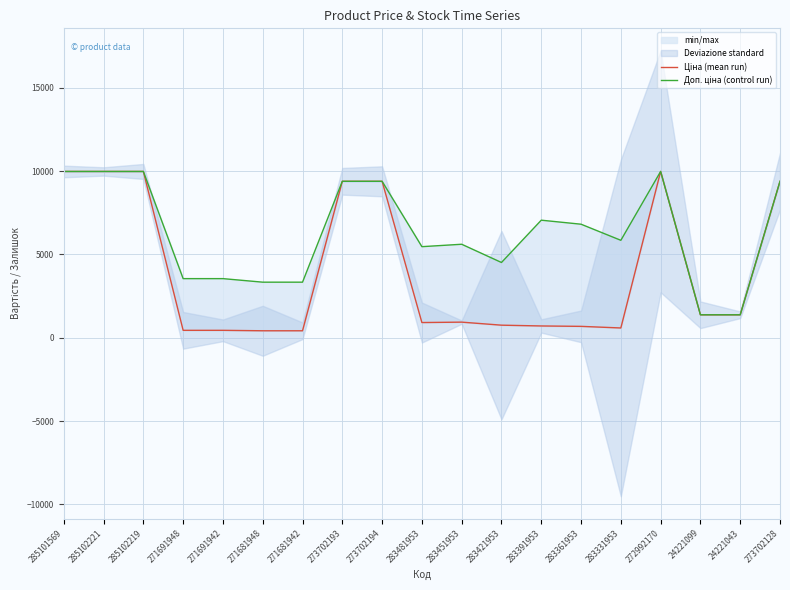

Between 285102221 and 272992170, which series saw the biggest shift?

Ціна (mean run)